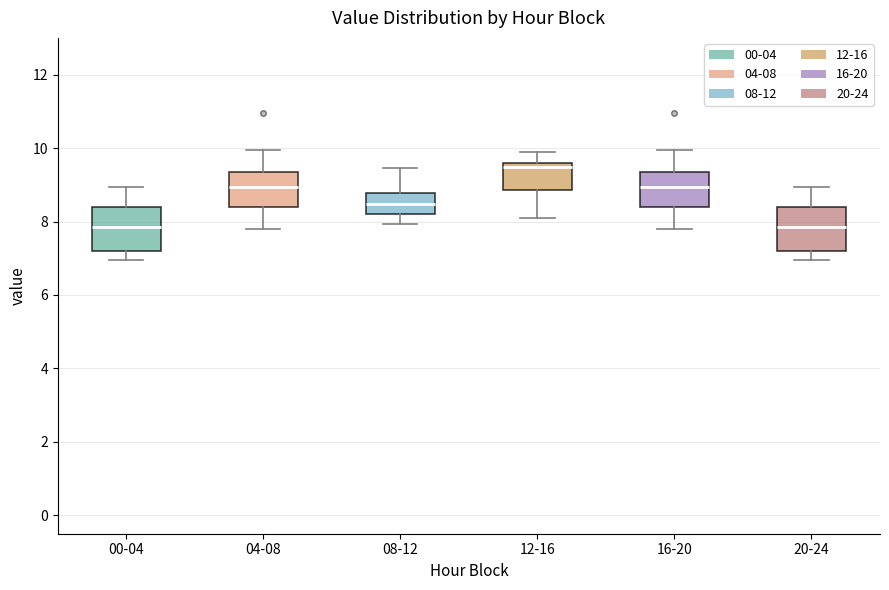

Which box has the highest median line?

12-16